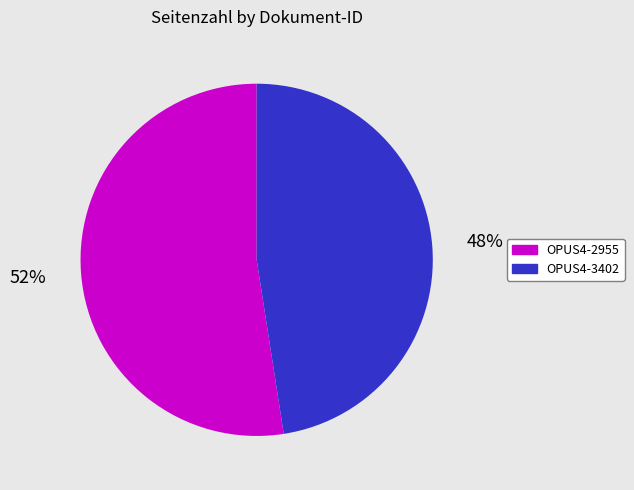

What is the ratio of the value at OPUS4-2955 to the value at OPUS4-3402?

1.1